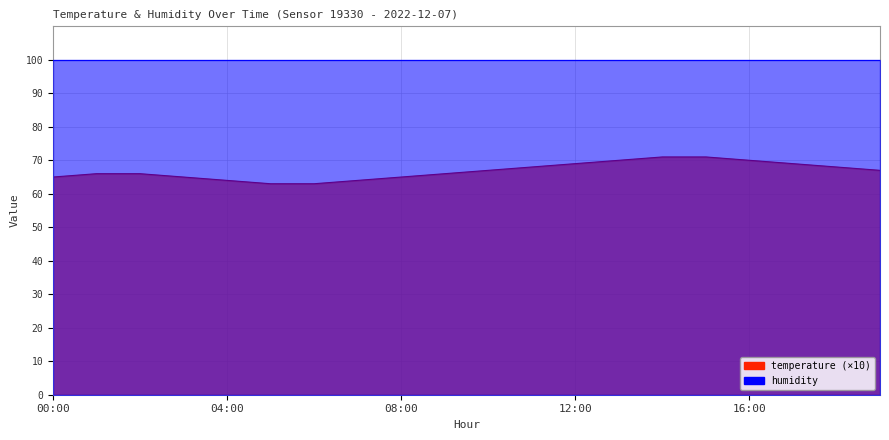

What is the label of the 13th point from the right?

07:00